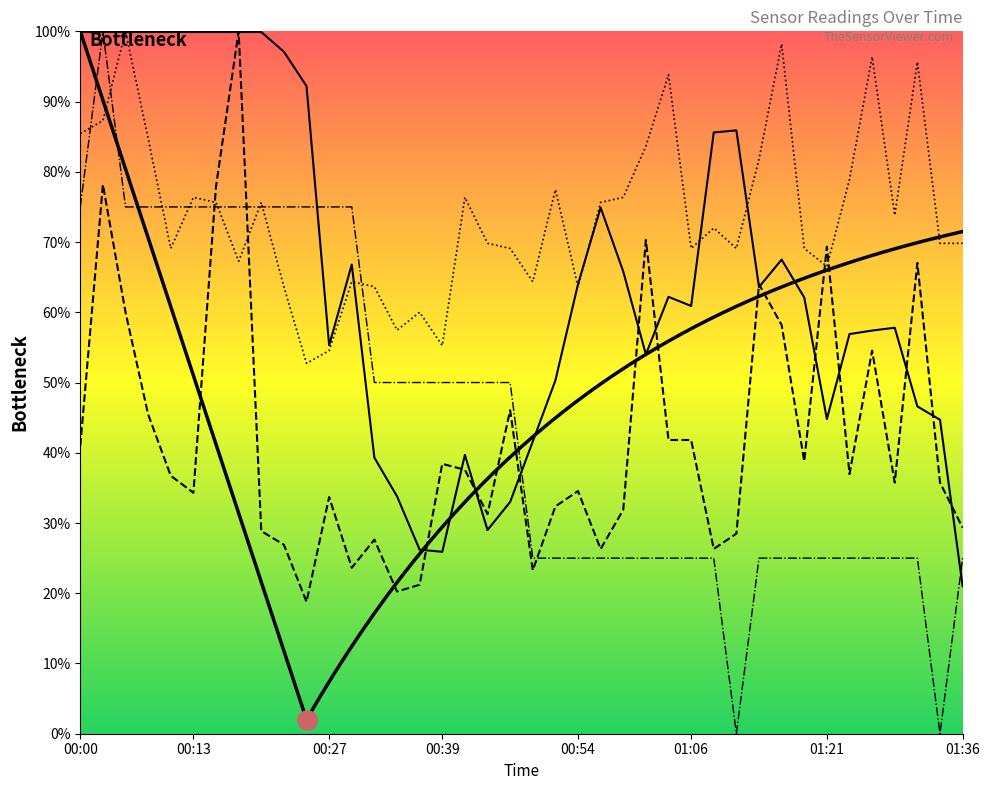

What is the value of the Humidity point at the 36th from the left?

57.4